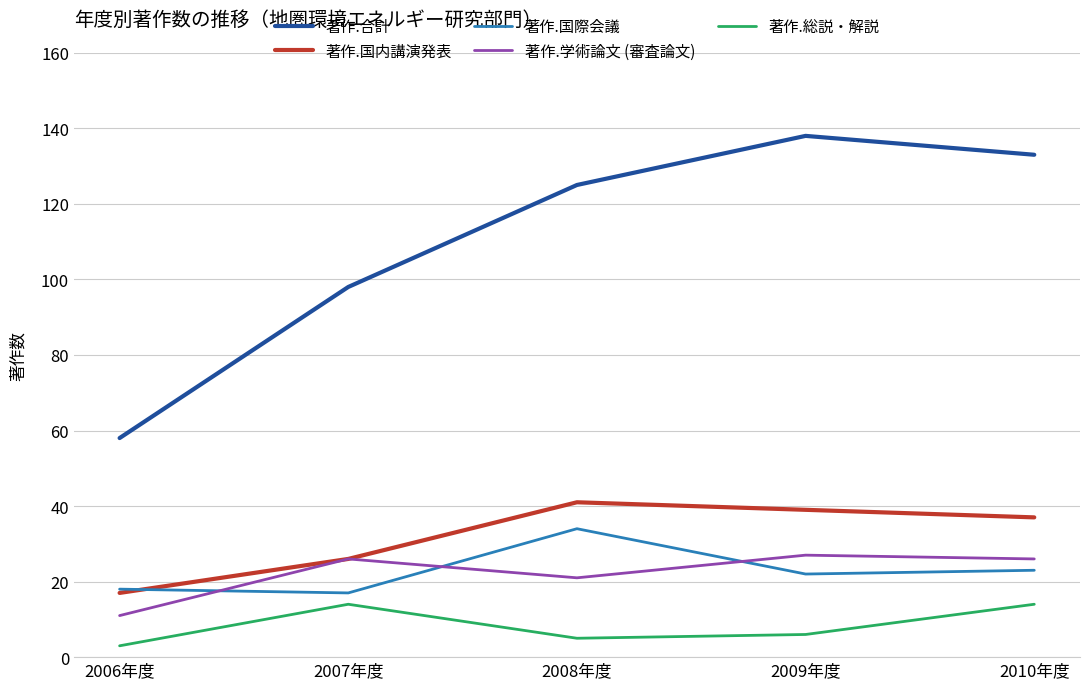

What is the difference between the second highest and minimum values in the 著作.総説・解説 series?

11